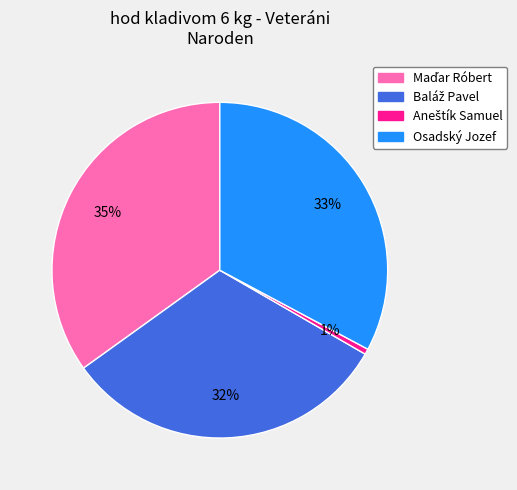

What percentage is the Osadský Jozef slice, to the nearest percent?

33%